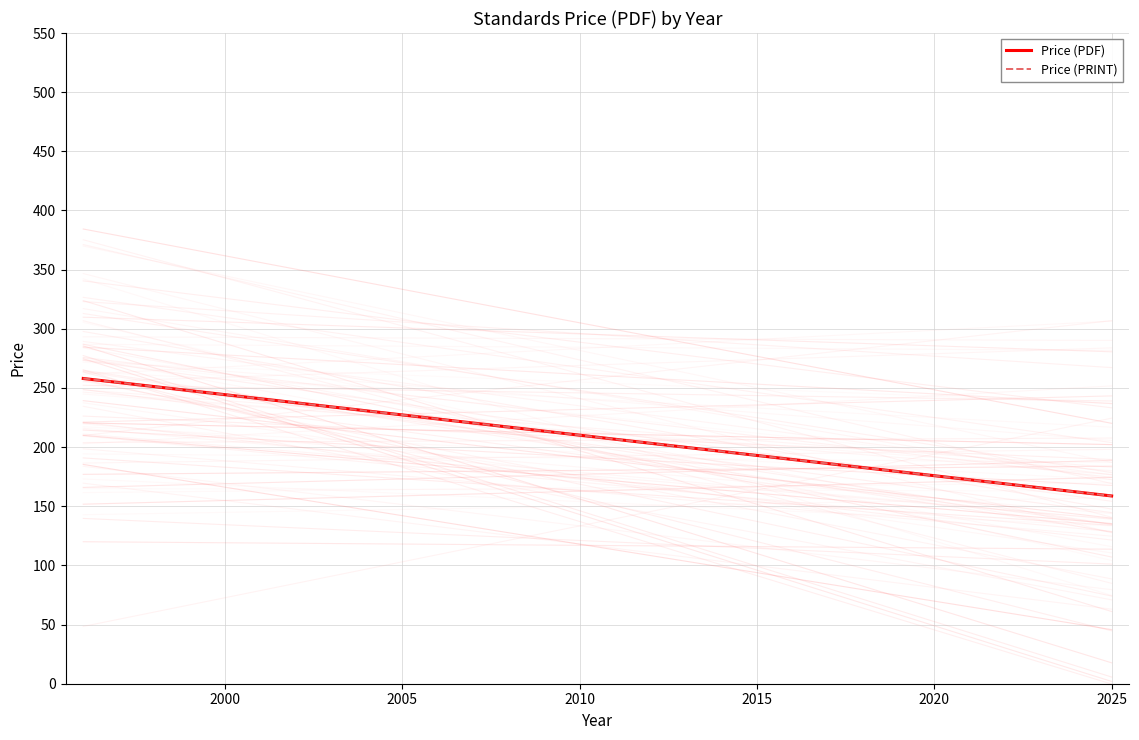

The Price (PRINT) series shows 258.0 at 1995. True or false?

True